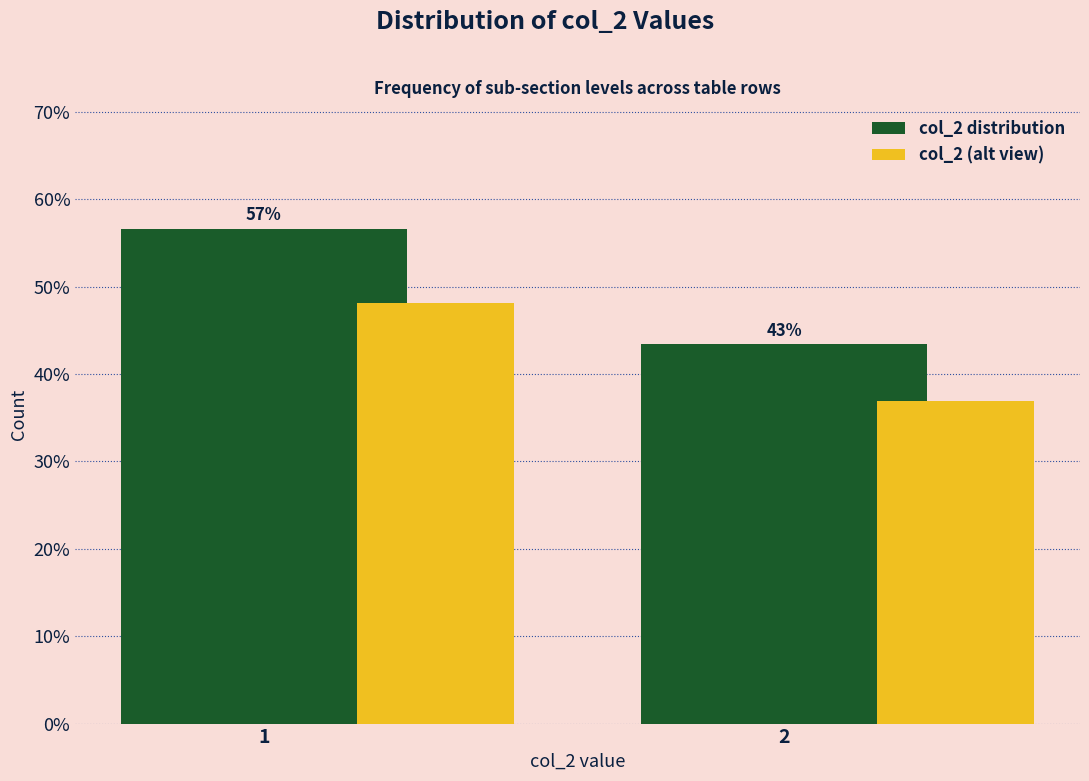

What are all the series names shown in the legend?

col_2 distribution, col_2 (alt view)